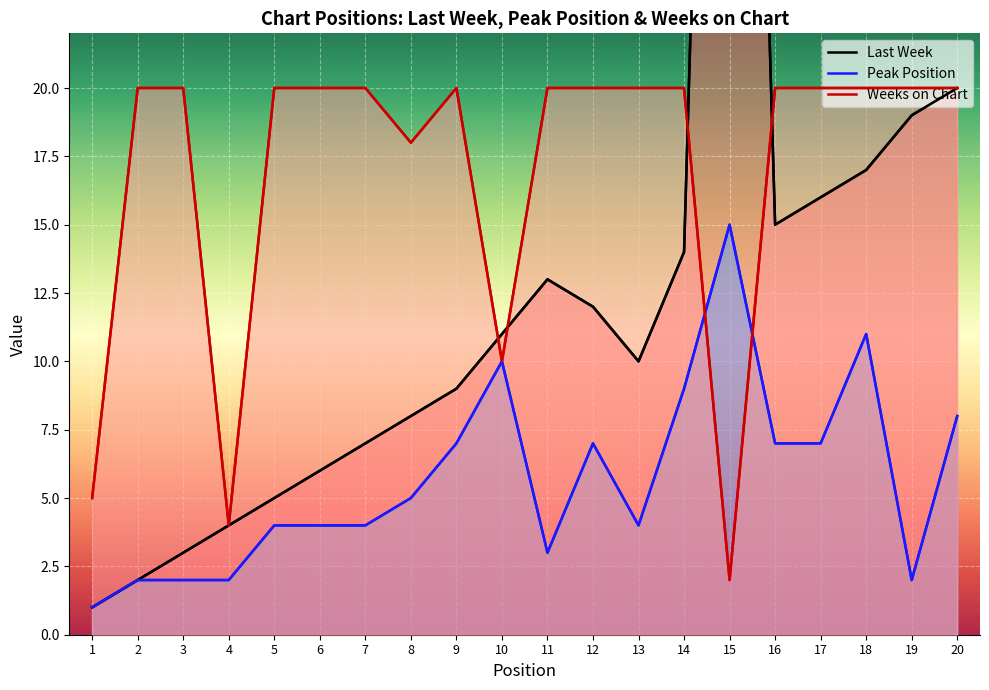

Reading left to right, extract all data points from this chart.

Last Week: 1	2	3	4	5	6	7	8	9	11	13	12	10	14	71	15	16	17	19	20
Peak Position: 1	2	2	2	4	4	4	5	7	10	3	7	4	9	15	7	7	11	2	8
Weeks on Chart: 5	20	20	4	20	20	20	18	20	10	20	20	20	20	2	20	20	20	20	20